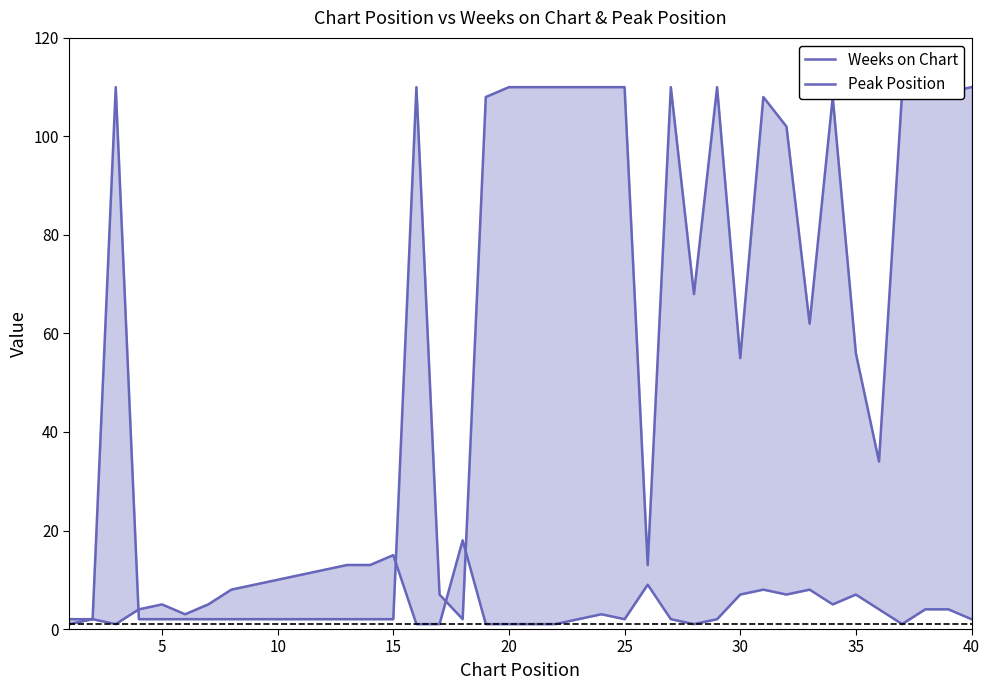

Reading left to right, list all the values displayed in this chart.

Weeks on Chart: 2	2	110	2	2	2	2	2	2	2	2	2	2	2	2	110	7	2	108	110	110	110	110	110	110	13	110	68	110	55	108	102	62	108	56	34	109	110	109	110
Peak Position: 1	2	1	4	5	3	5	8	9	10	11	12	13	13	15	1	1	18	1	1	1	1	2	3	2	9	2	1	2	7	8	7	8	5	7	4	1	4	4	2